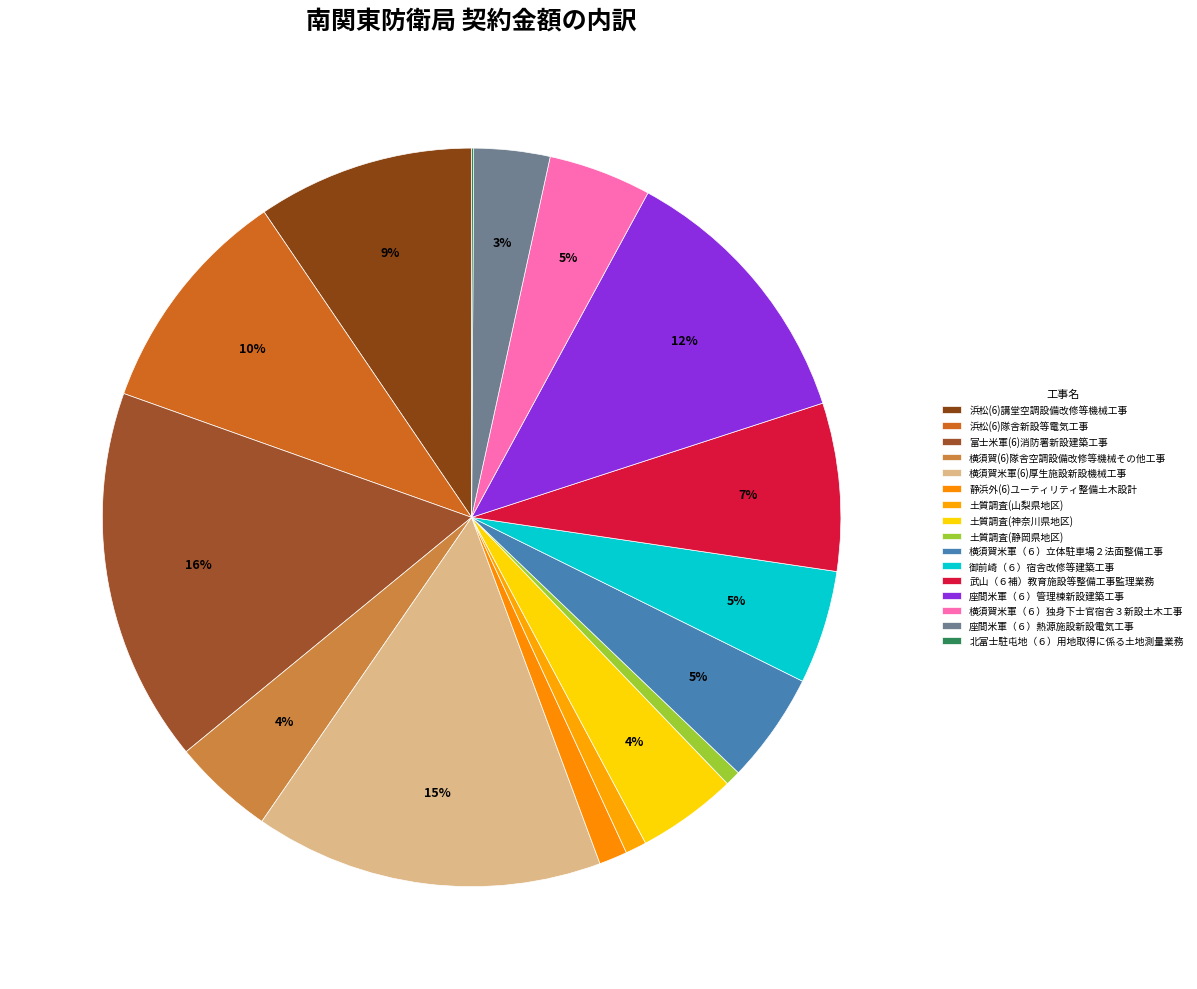

What percentage is NOT represented by 土質調査(静岡県地区)?

99.3%